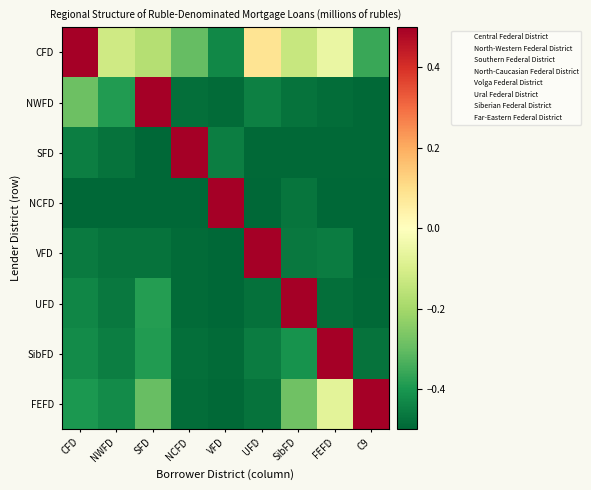

Which has a higher value, UFD or NCFD?

UFD